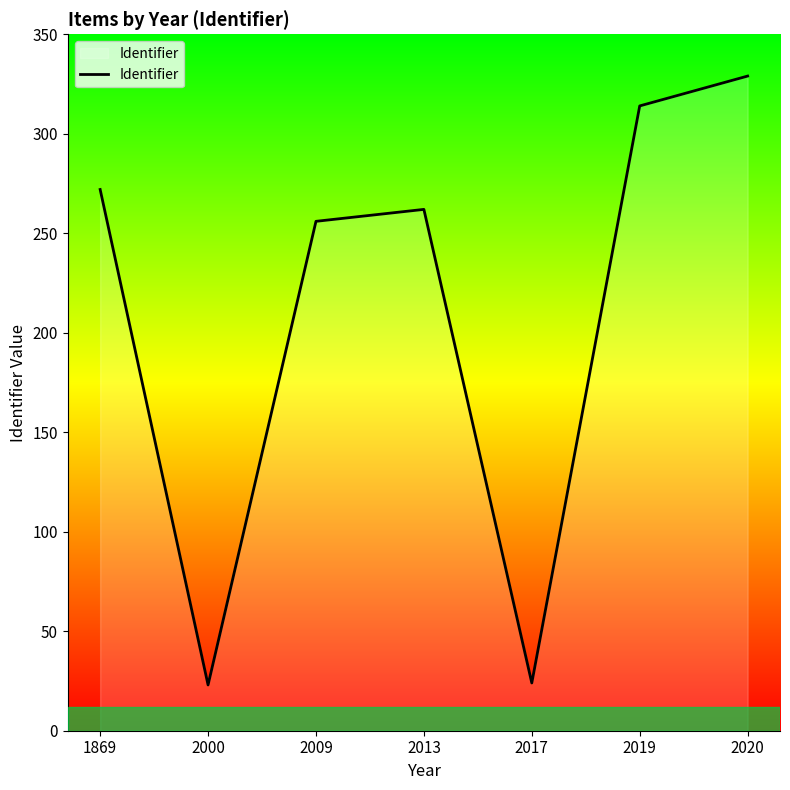

What is the difference between the values at 2009 and 1869?

16